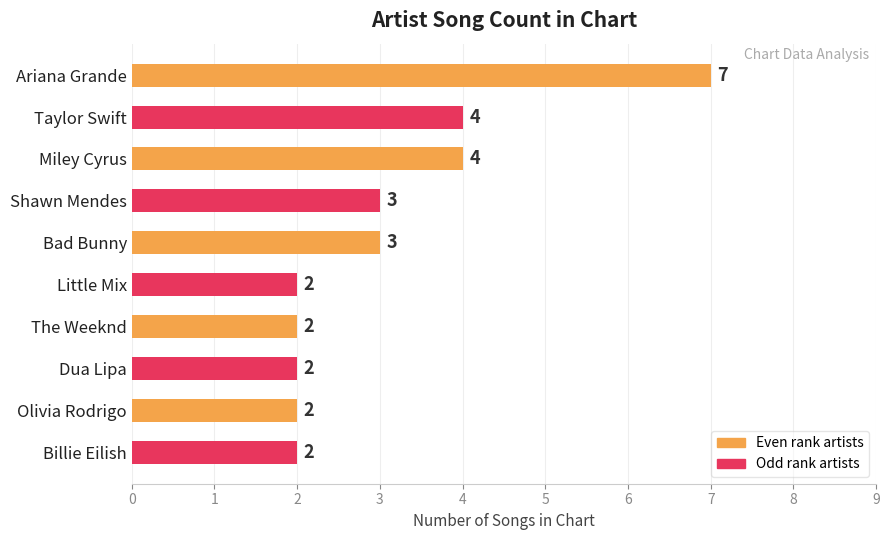

How many bars are there in total?

10